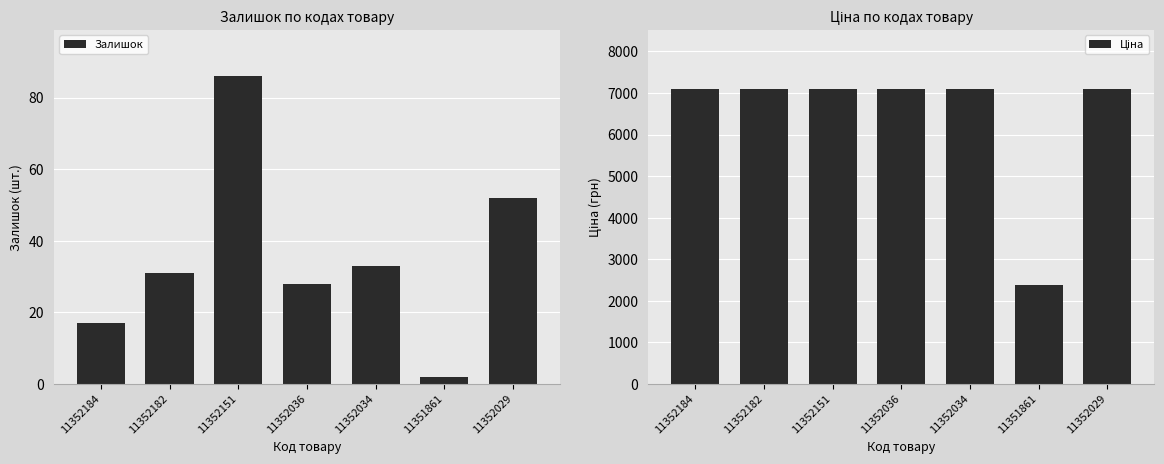

Which label corresponds to the largest value in the chart?

11352184